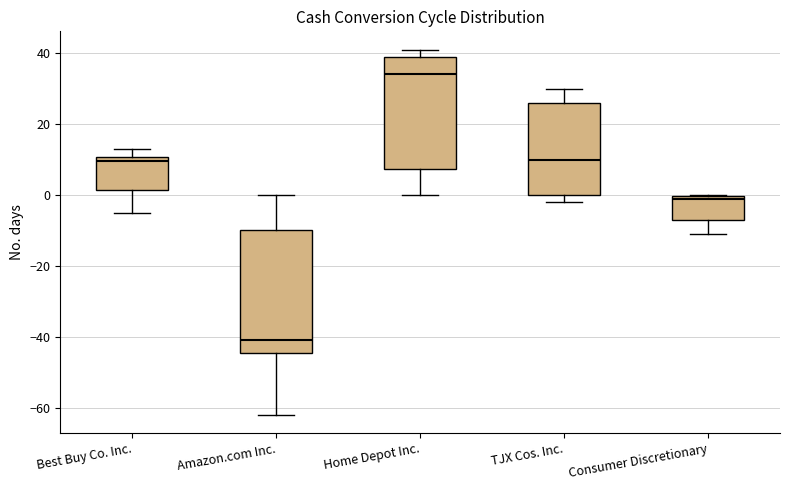

Where is the lower edge of the box for Home Depot Inc. on the y-axis? The values are not printed on the chart, so give them approximately, as read against the axis.

8